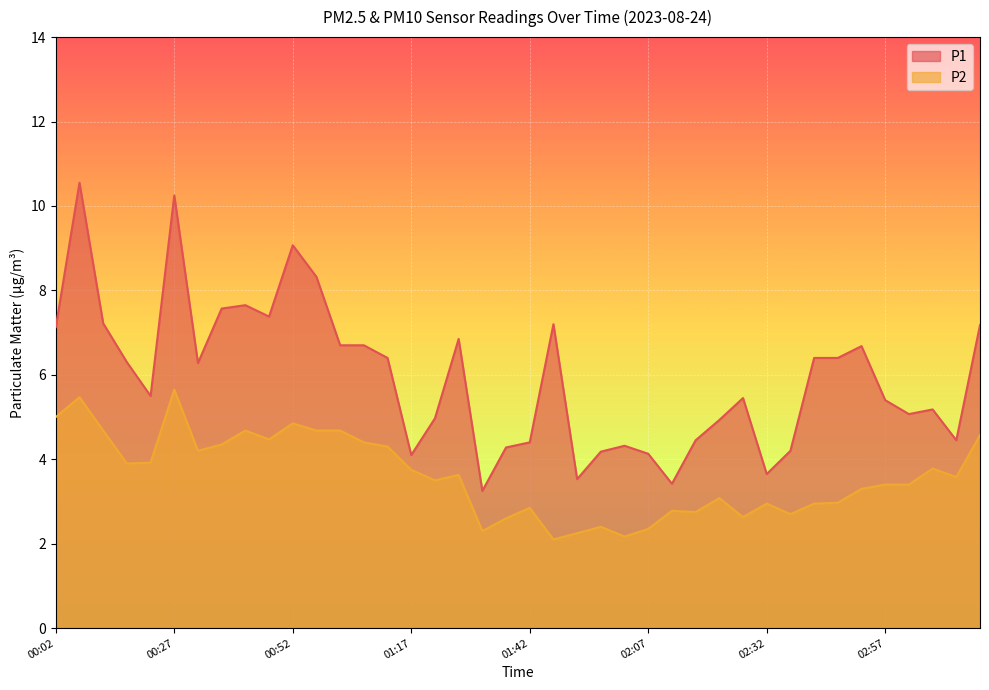

What is the sum of all P1 values?

237.1